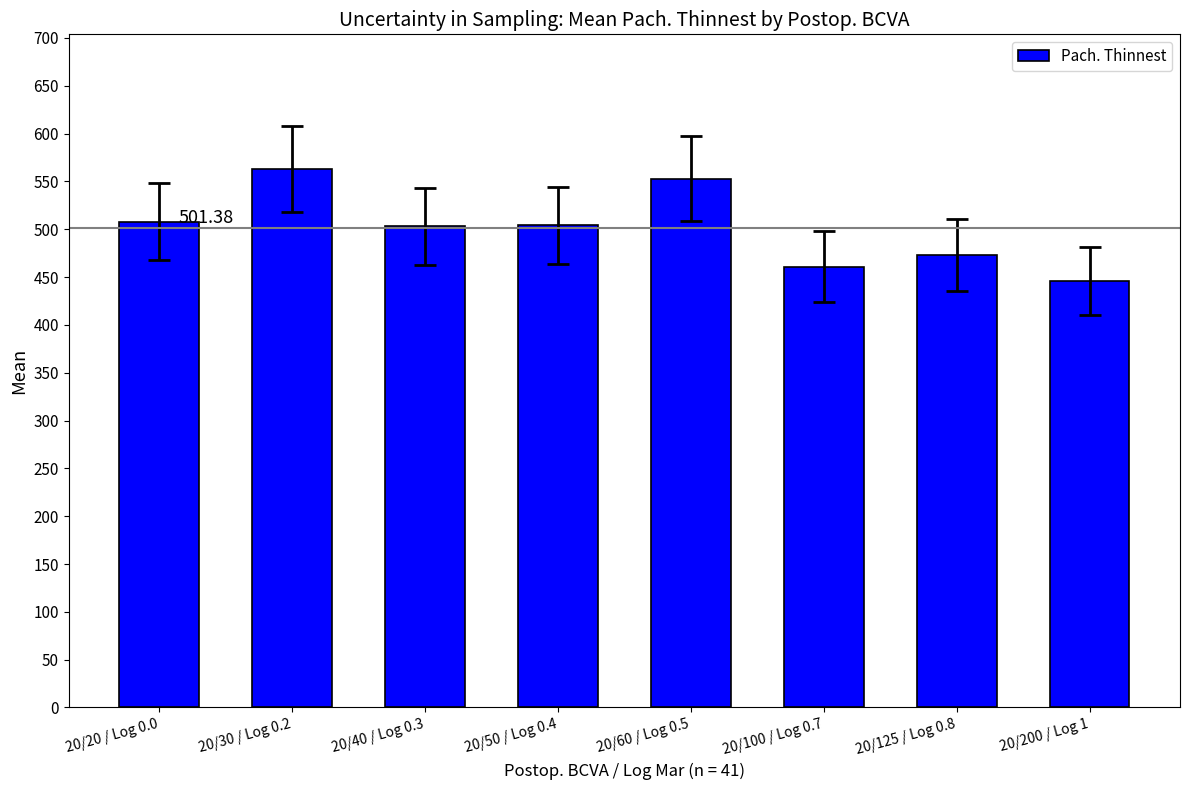

How many bars are there in total?

8